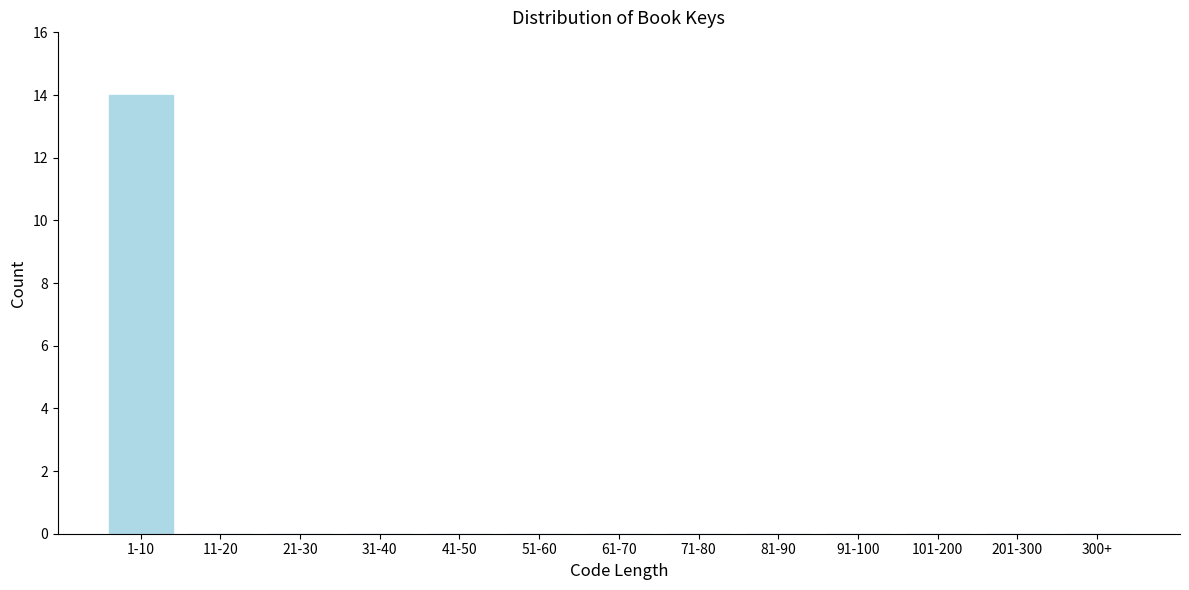

Reading right to left, list all the values displayed in this chart.

300+=0	201-300=0	101-200=0	91-100=0	81-90=0	71-80=0	61-70=0	51-60=0	41-50=0	31-40=0	21-30=0	11-20=0	1-10=14